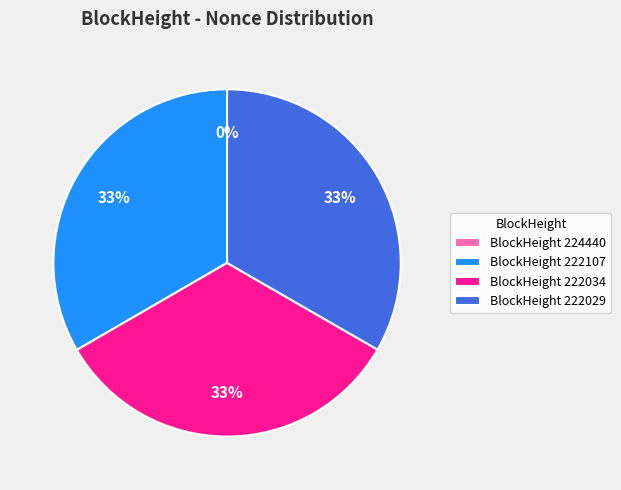

To the nearest percent, what portion does 222029 represent?

33%